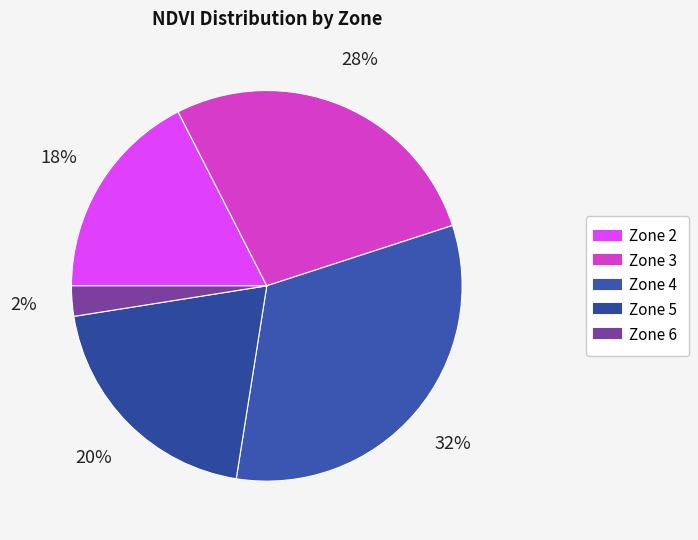

Which category has the smallest portion of the pie?

Zone 6